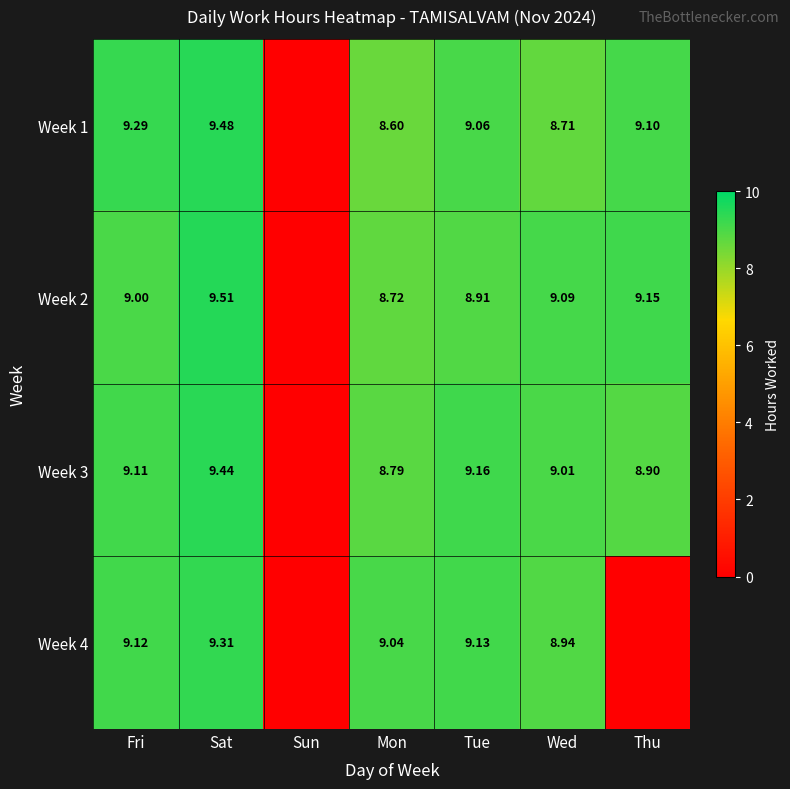

What is the difference between the highest and lowest values at Sat?

0.2